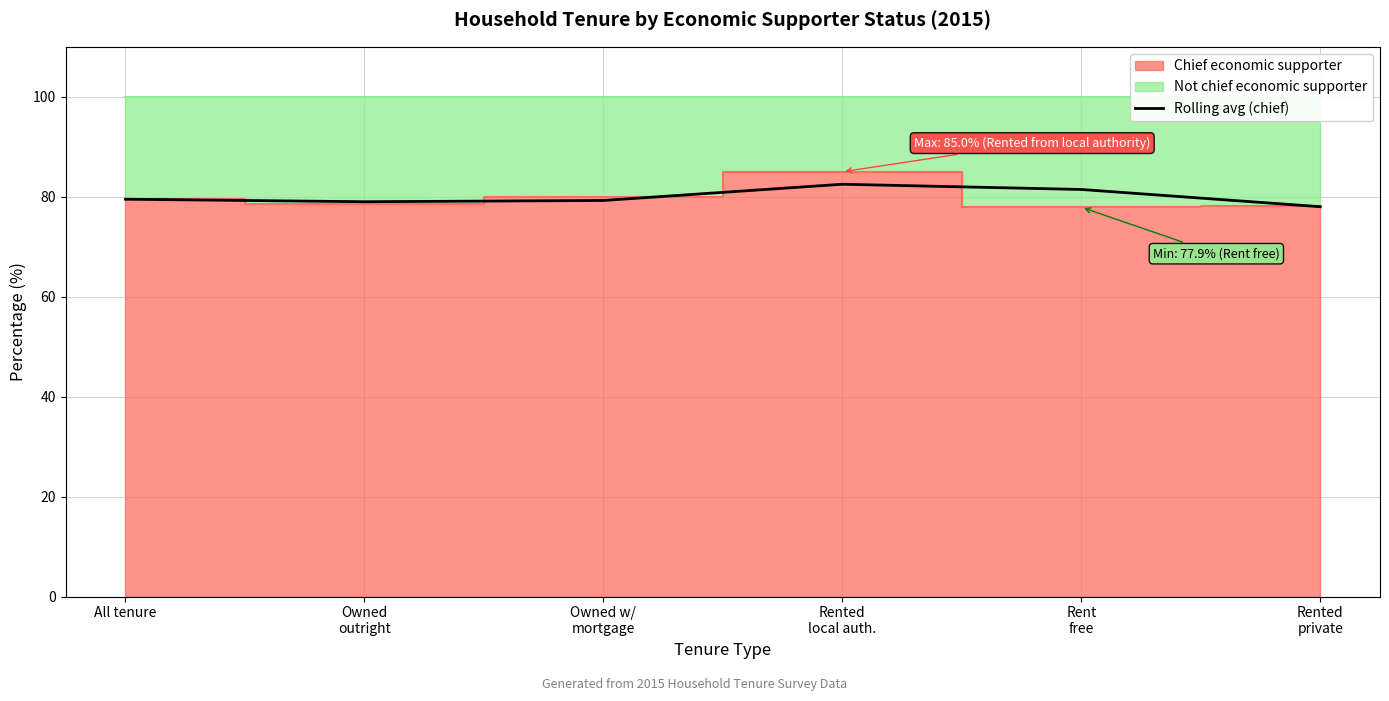

What is the highest value of the Rolling avg (chief) series?

82.5